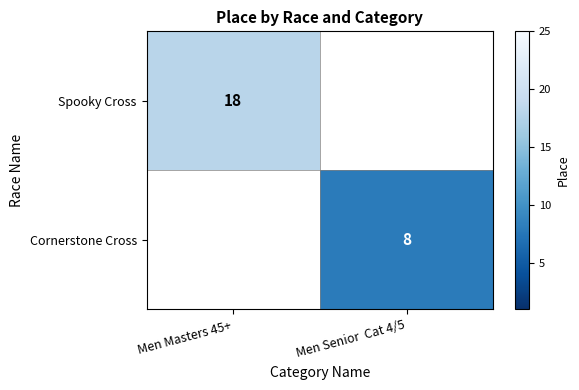

The Spooky Cross series shows 18 at Men Masters 45+. True or false?

True